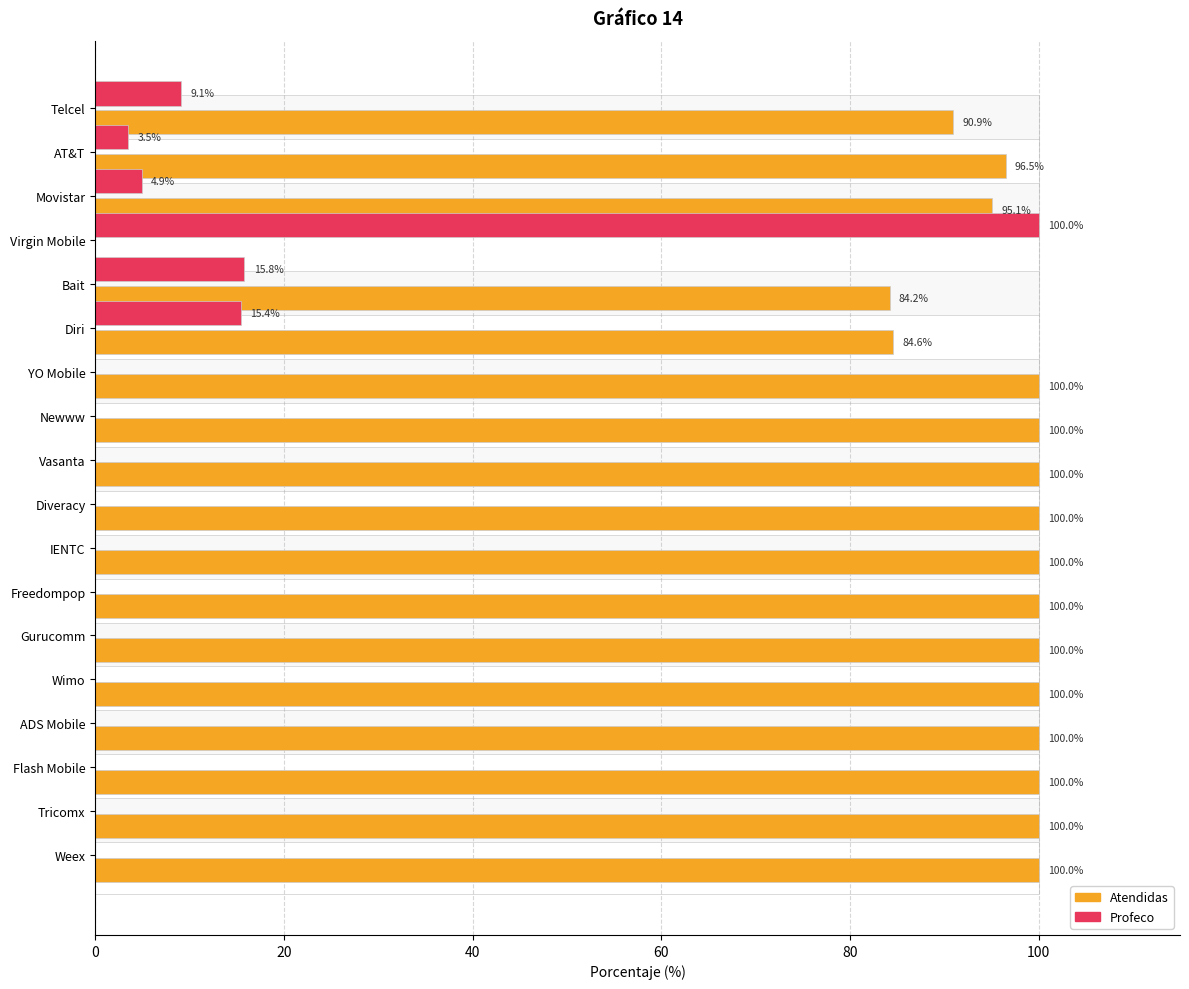

What are all the series names shown in the legend?

Atendidas, Profeco